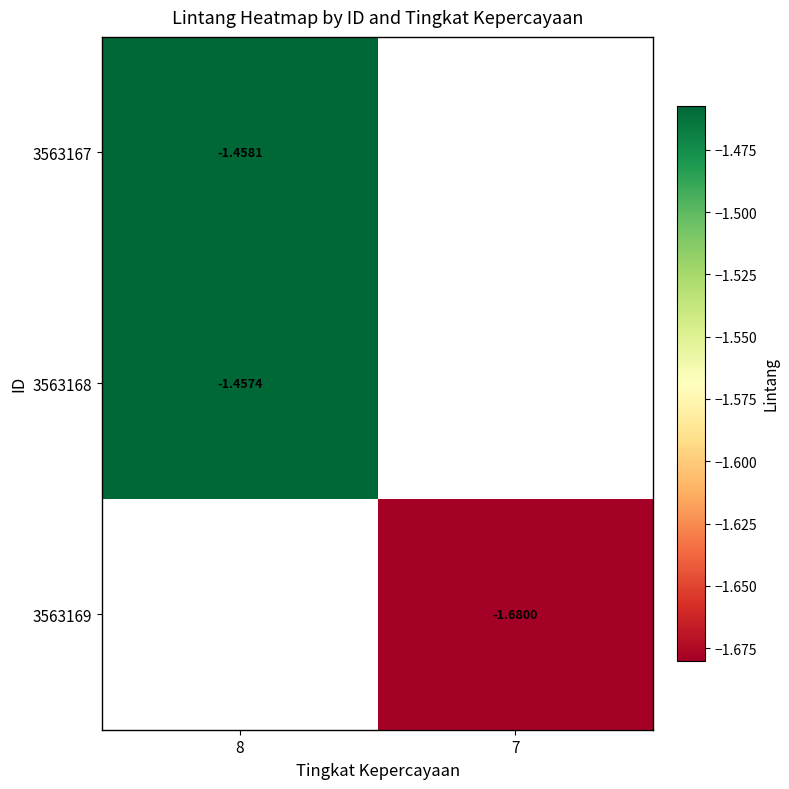

The value of 3563169 at 7 is -1.7. True or false?

True